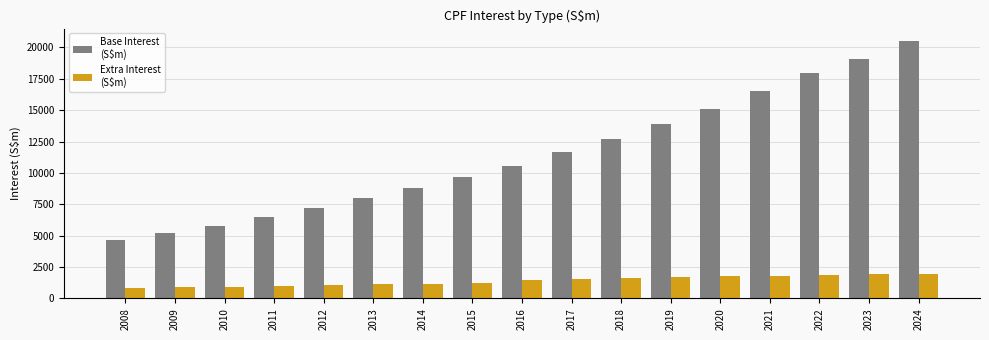

What is the total value across all series at 2024?

22415.9